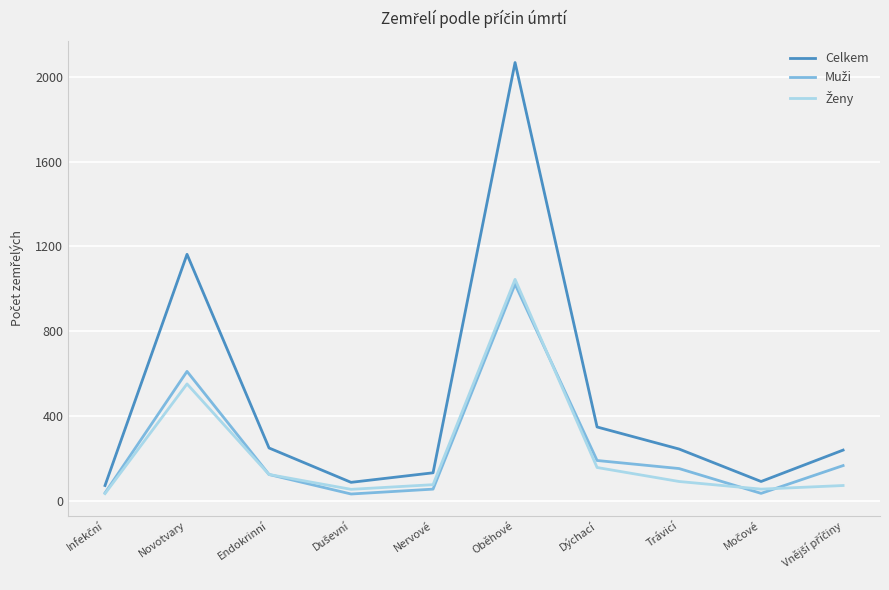

At which category is the sum across all series the highest?

Oběhové